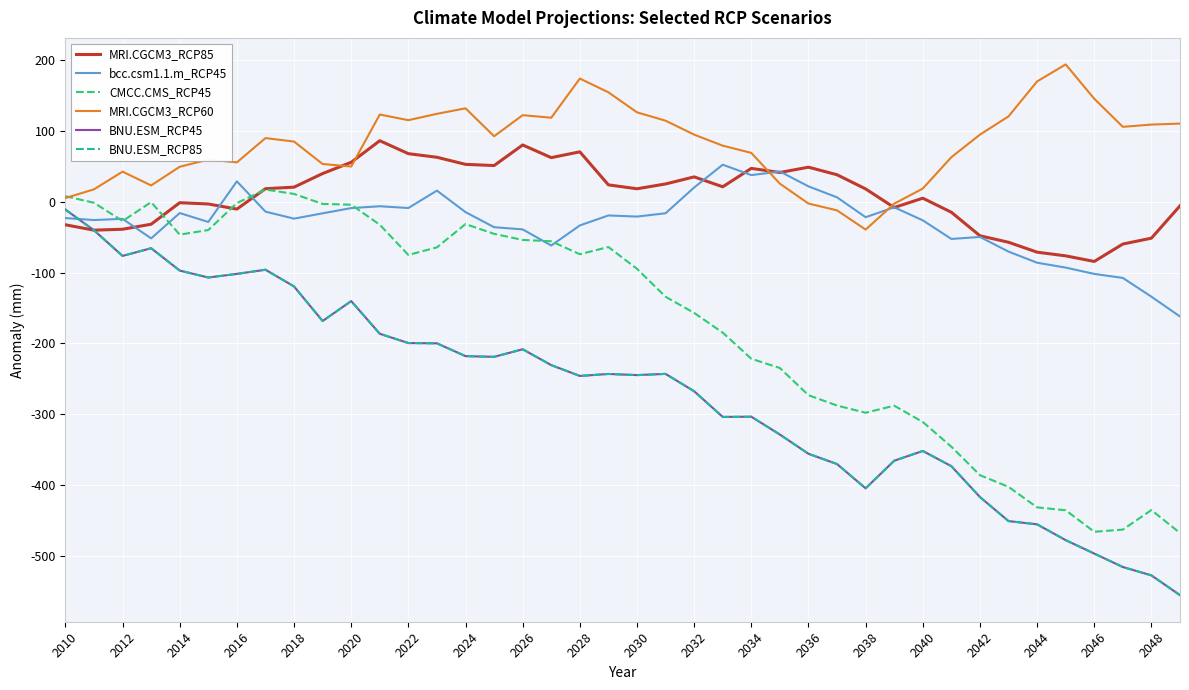

What is the value of the CMCC.CMS_RCP45 point at the 18th from the left?

-55.8